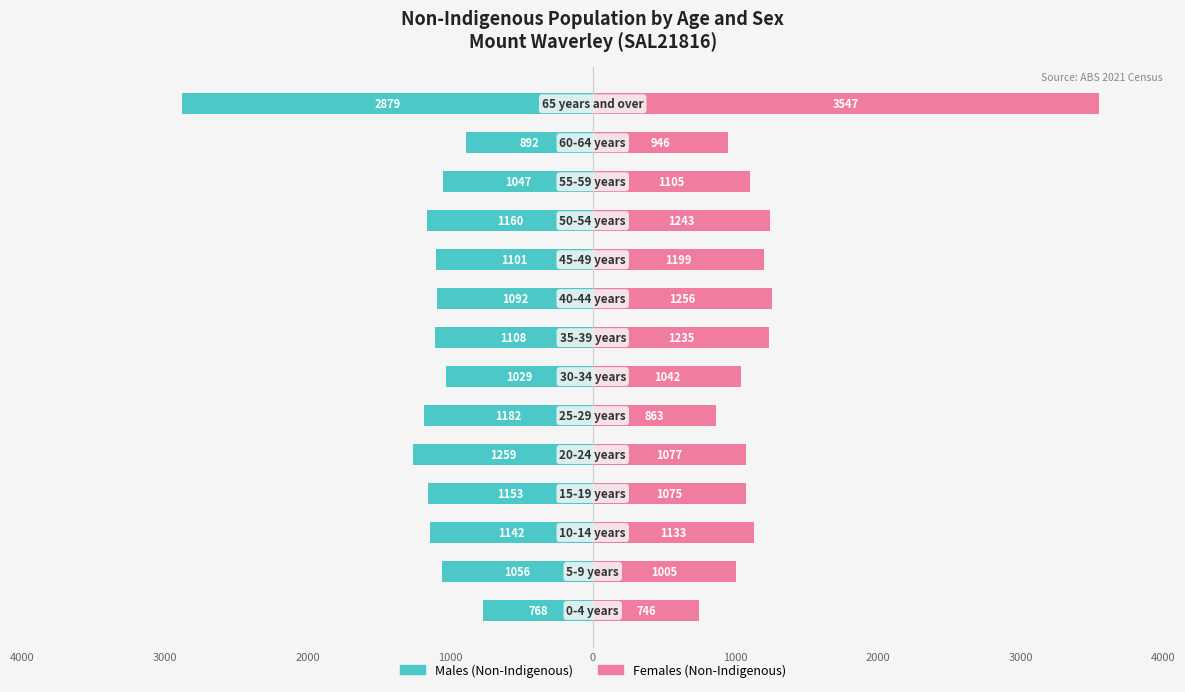

True or false: Males (Non-Indigenous) has a value of -684 at 11.

False